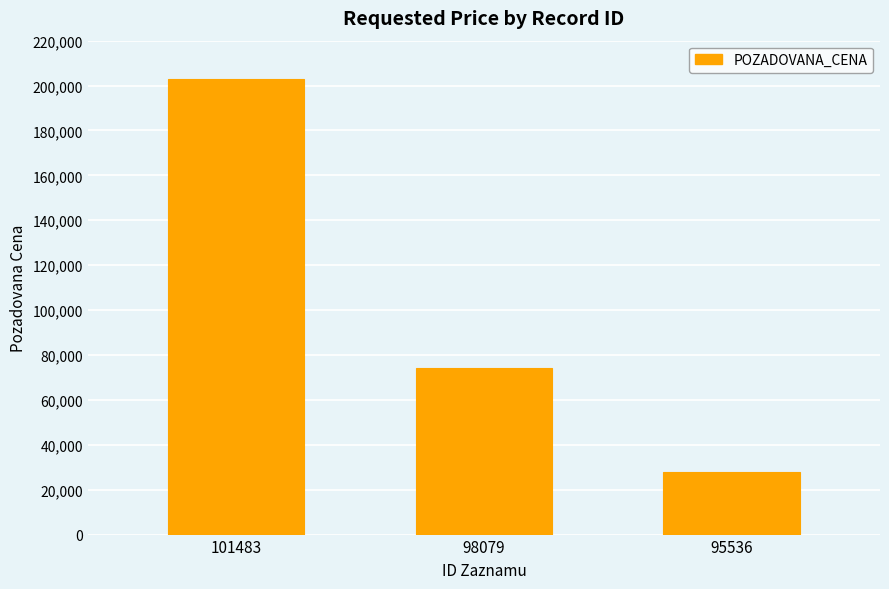

What is the value of the 1st bar from the left?

202950